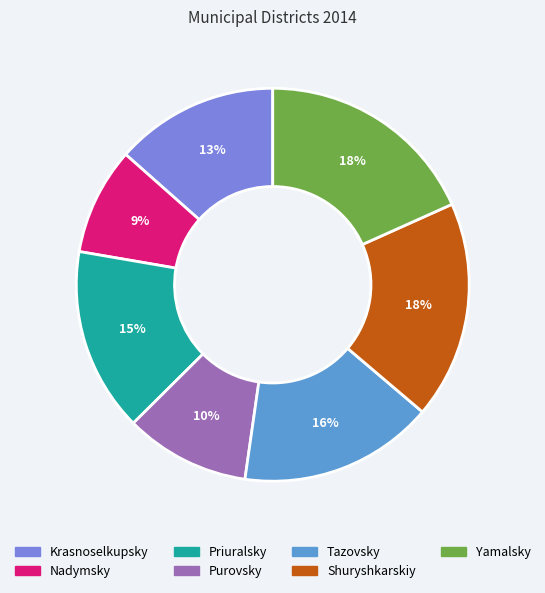

True or false: Shuryshkarskiy accounts for 11% of the total.

False